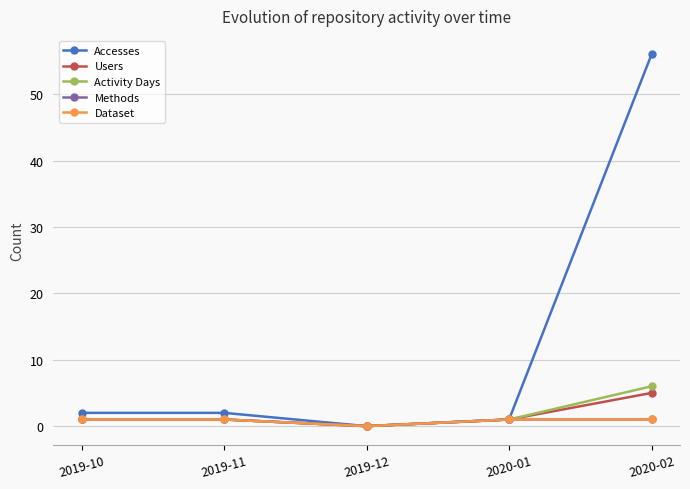

Is this an area chart (filled region under the line)?

No